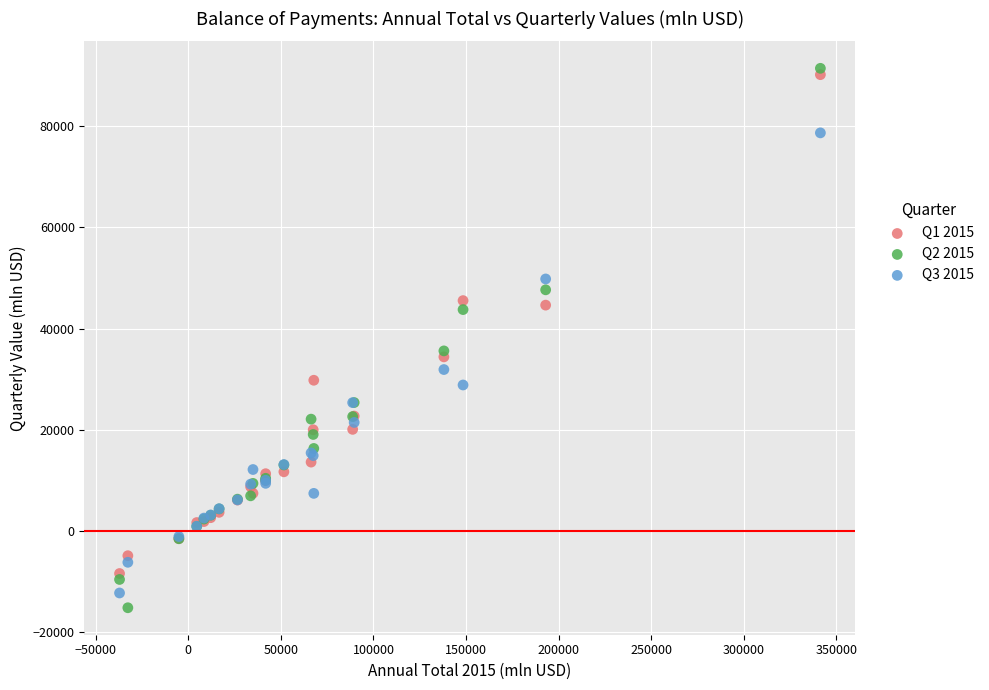

Which series has the largest Y range (max minus min)?

Q2 2015